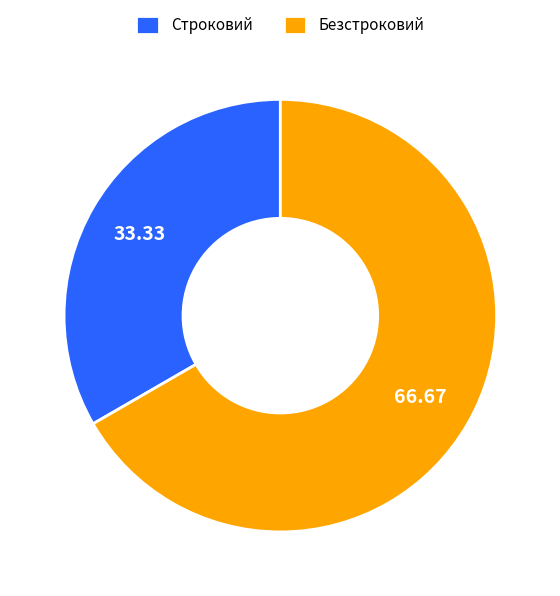

Does Безстроковий represent more than half of the total?

Yes